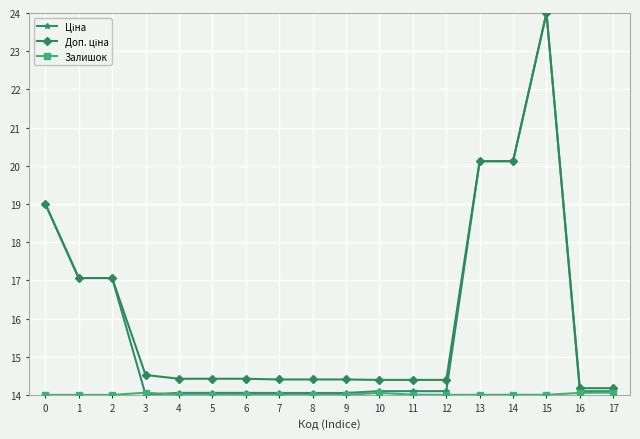

At how many categories does at least one series exceed 15?

6